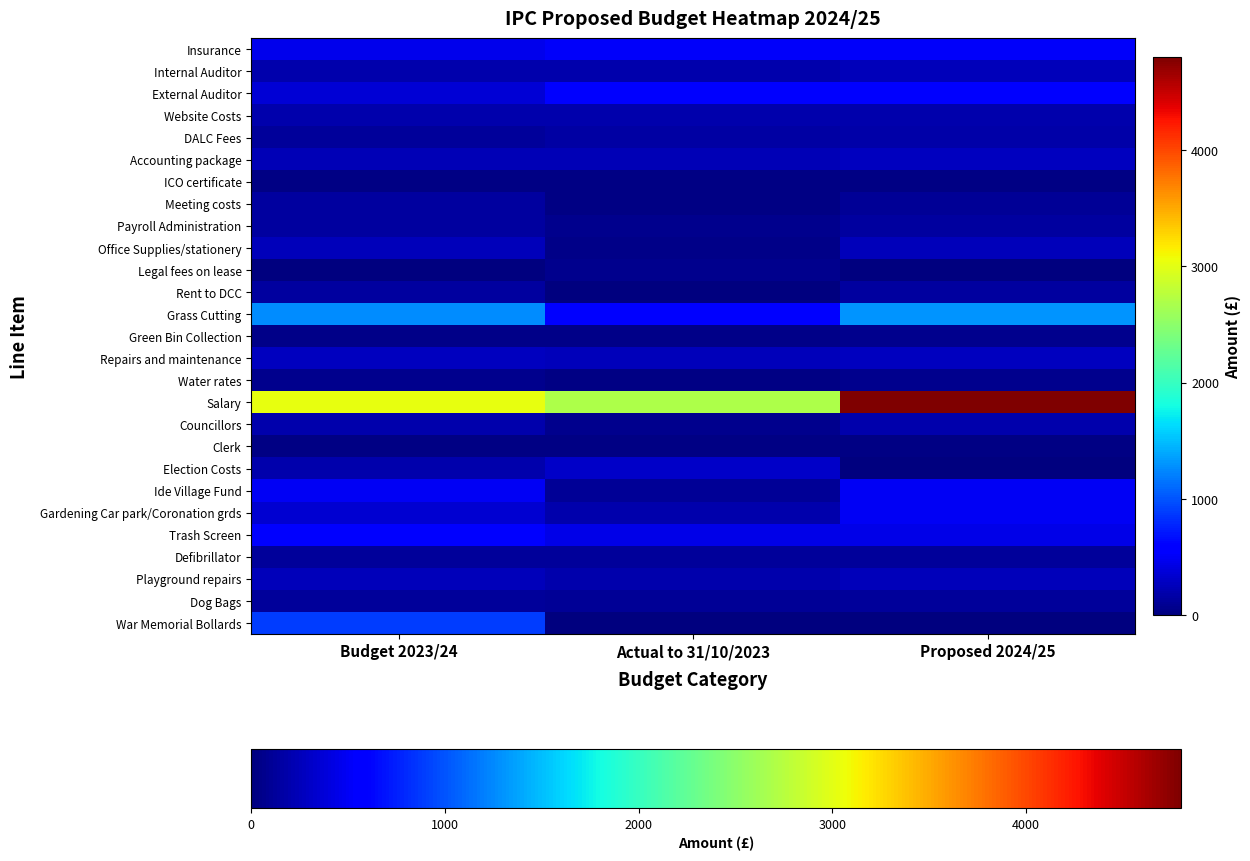

Which series has the largest range (max minus min)?

Salary